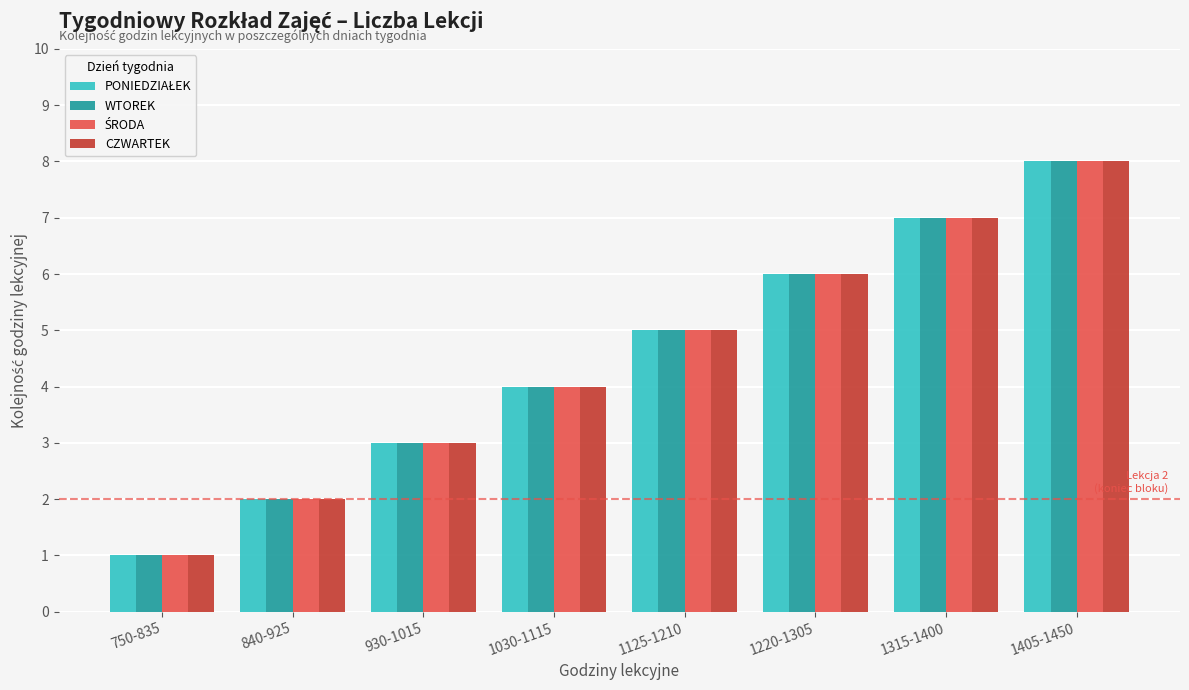

What is the label of the 4th bar from the left?

1030-1115